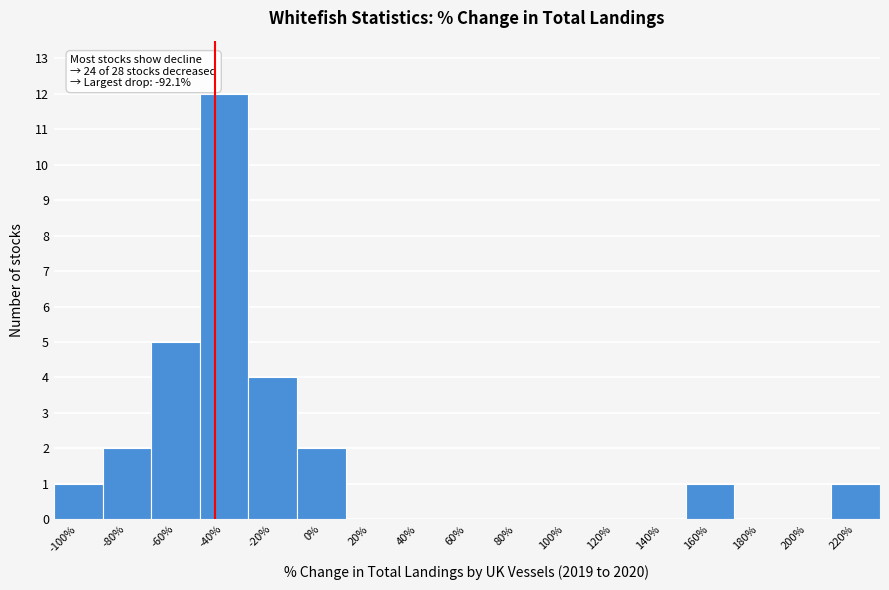

Reading left to right, what are all the values shown in this chart?

-100%=1	-80%=2	-60%=5	-40%=12	-20%=4	0%=2	20%=0	40%=0	60%=0	80%=0	100%=0	120%=0	140%=0	160%=1	180%=0	200%=0	220%=1